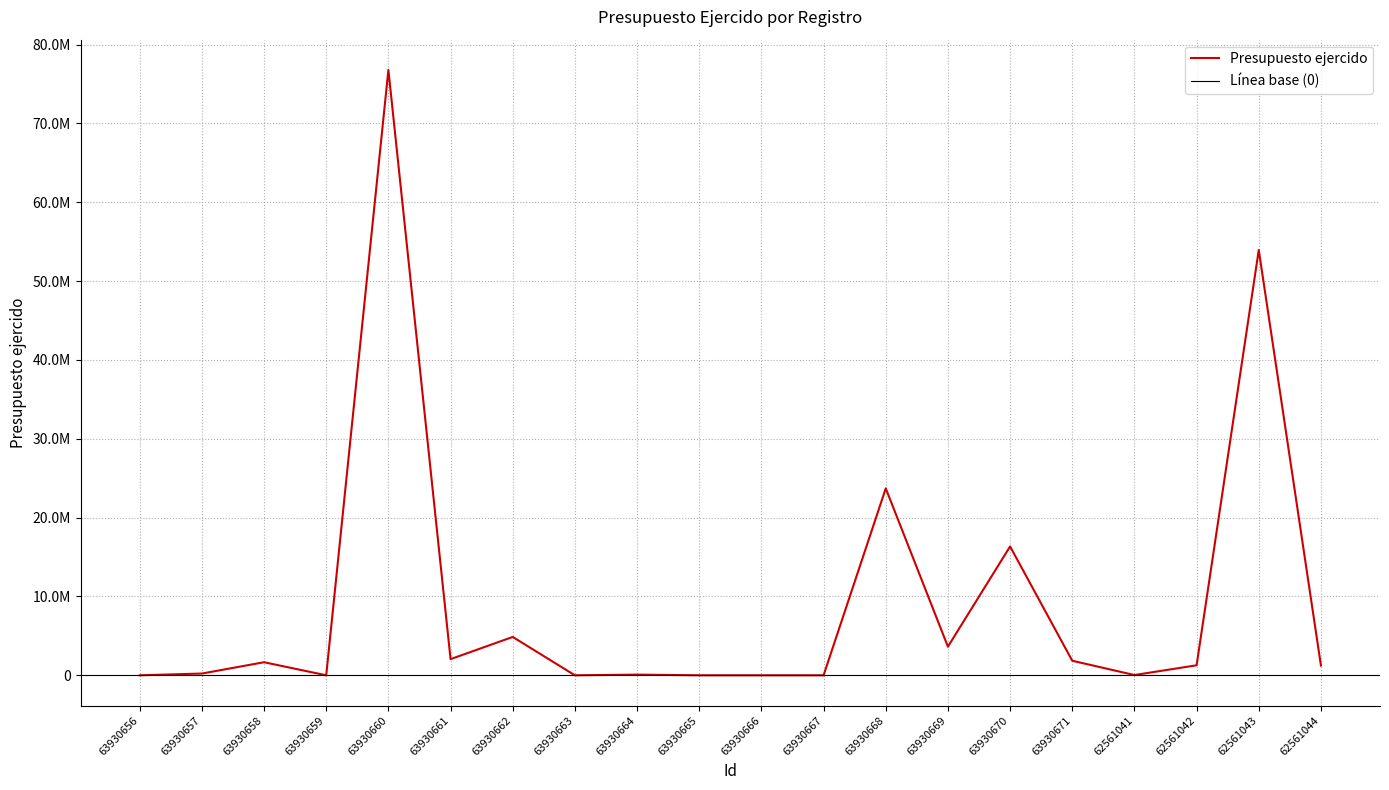

Where is the first local minimum?

63930659